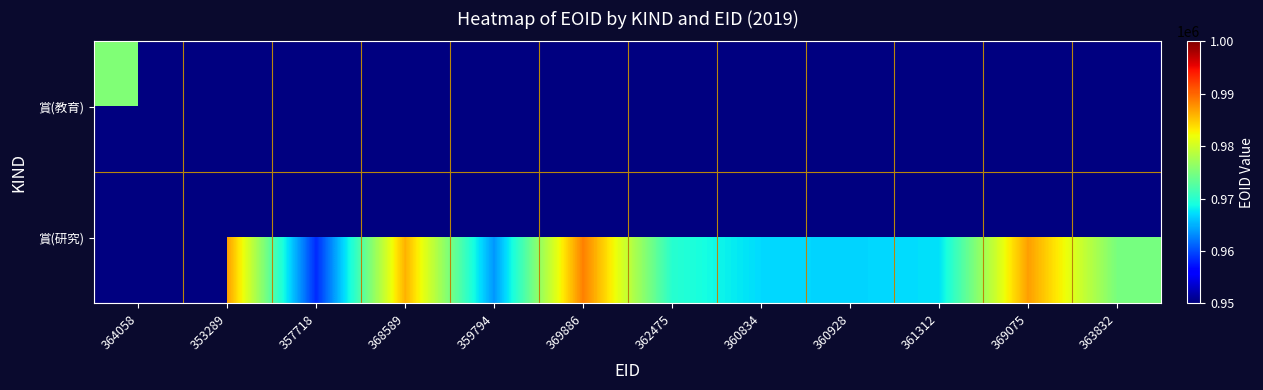

Which series changed the most between 368589 and 359794?

賞(研究)